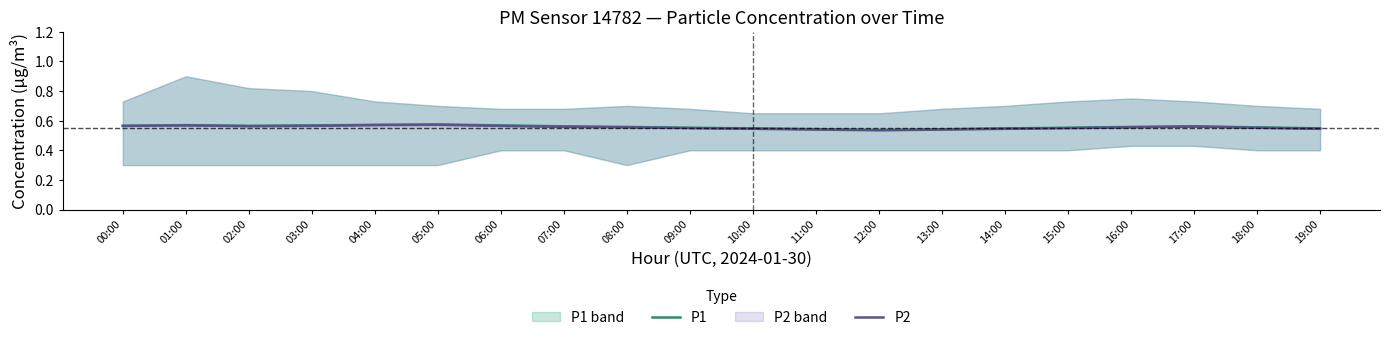

The value of P2 at 12:00 is 0.3. True or false?

False